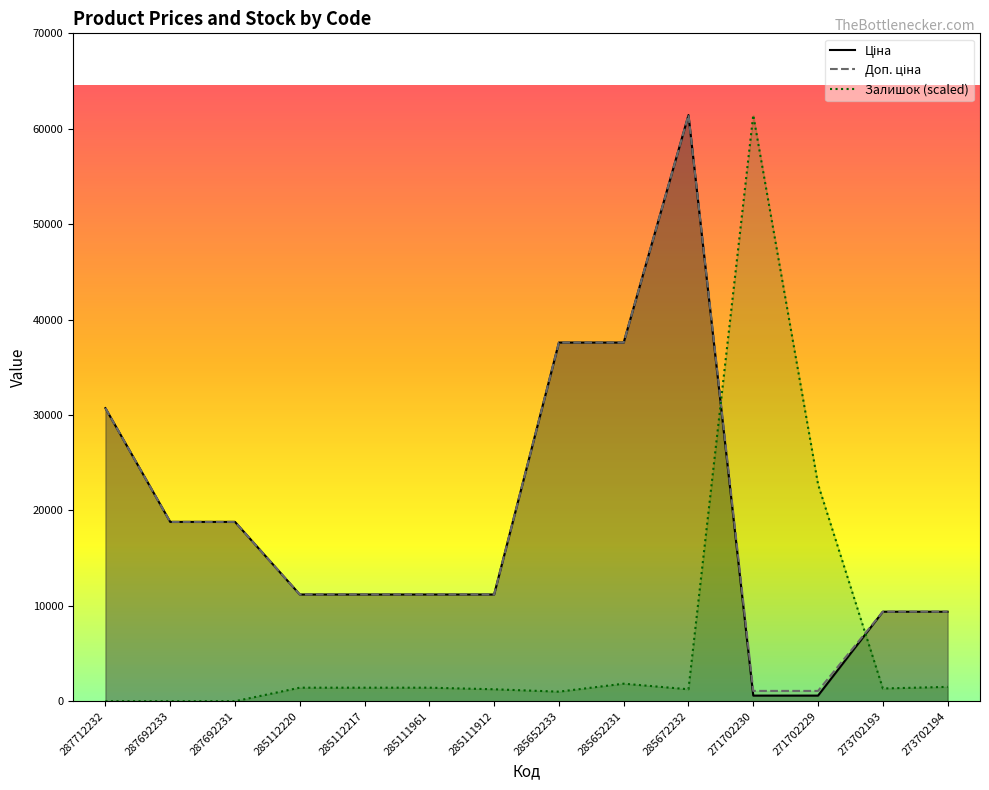

What are all the series names shown in the legend?

Ціна, Доп. ціна, Залишок (scaled)